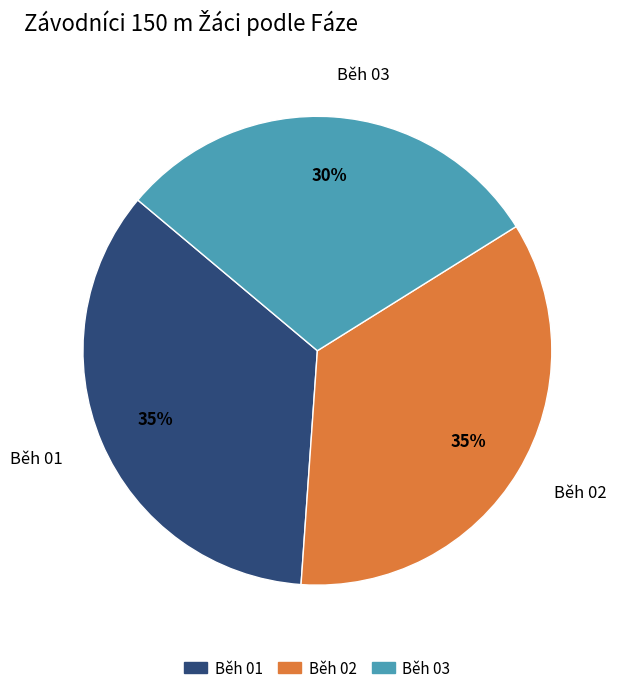

Do Běh 02 and Běh 03 together represent more than half of the pie?

Yes